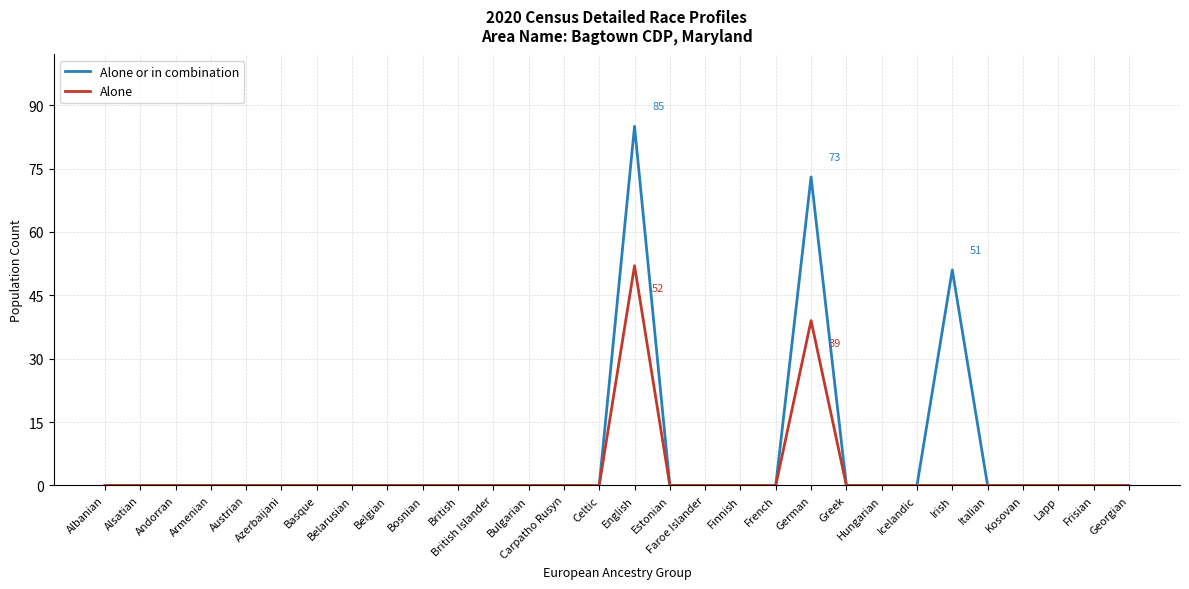

True or false: Alone or in combination has a value of 0 at Finnish.

True